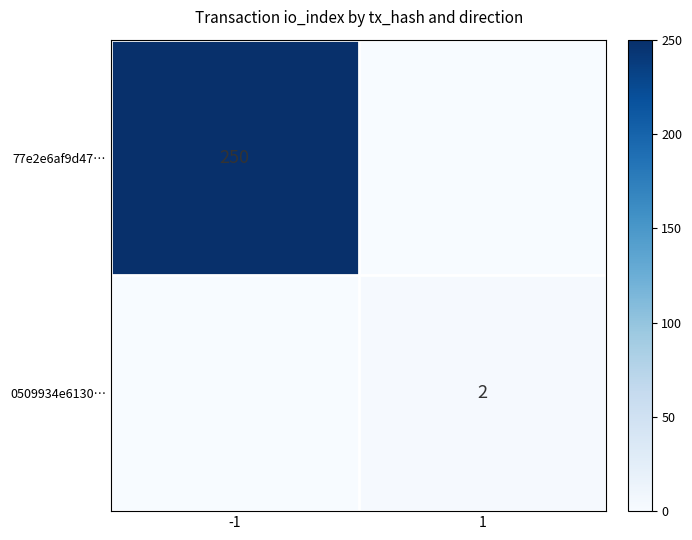

True or false: 77e2e6af9d47… has a value of 147 at -1.

False